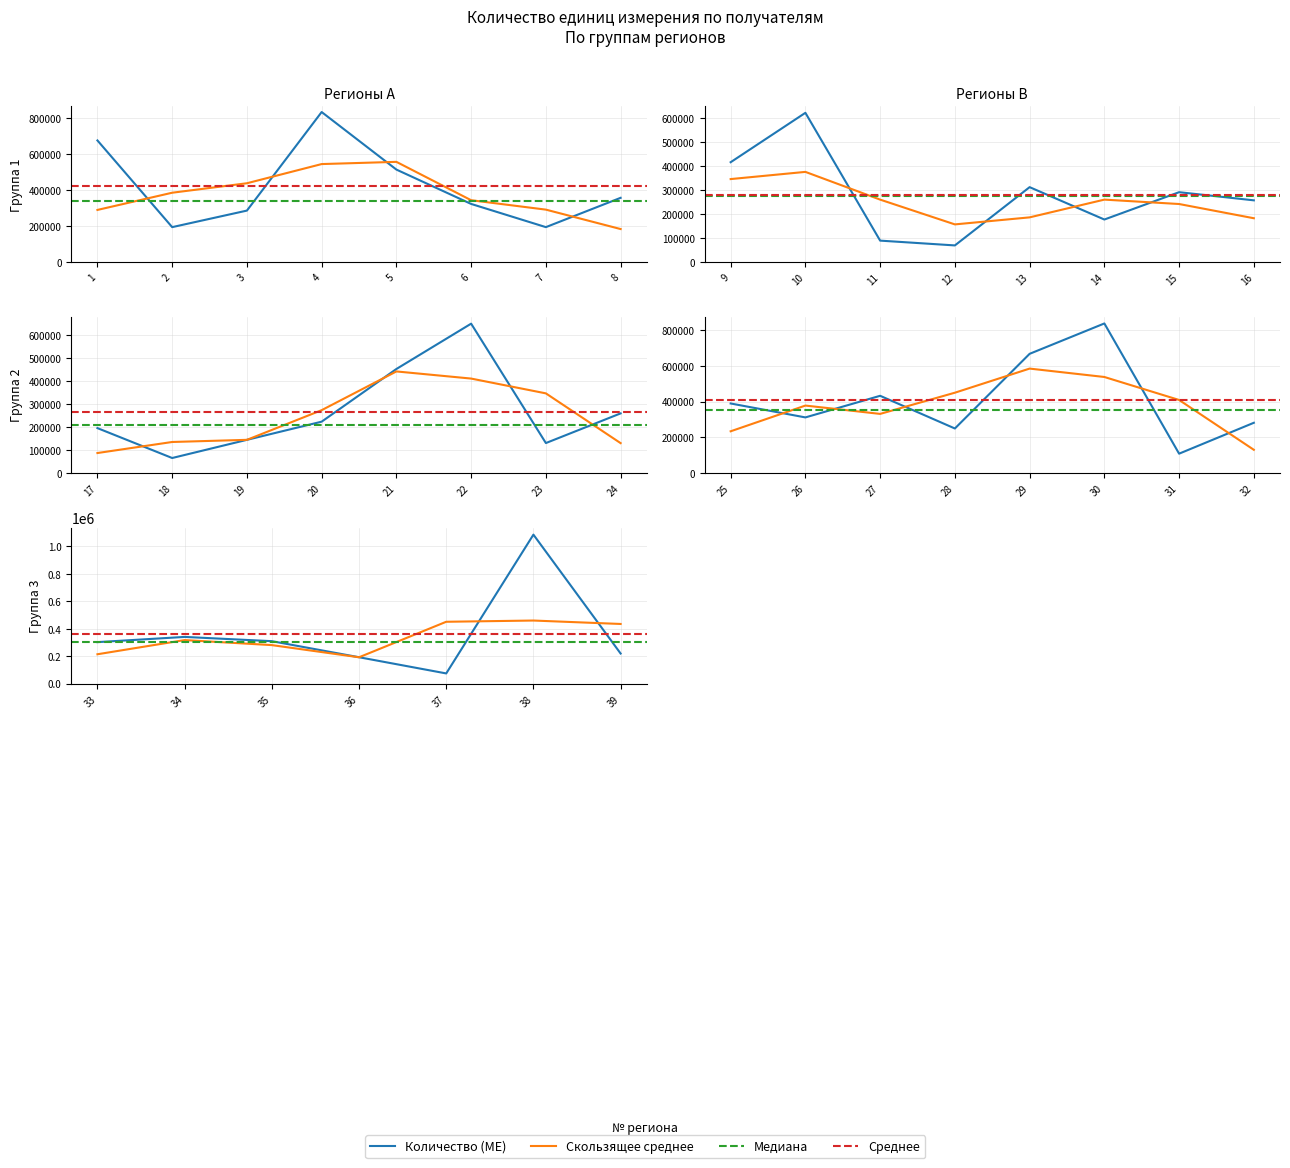

What is the change in value from 12 to 22?

+579000